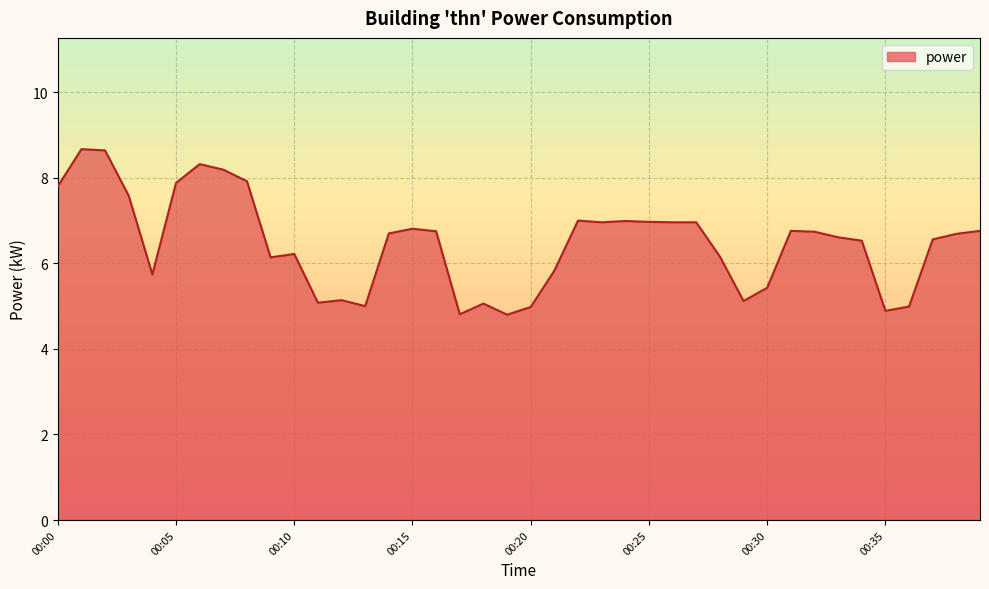

What is the greatest value displayed?

8.7